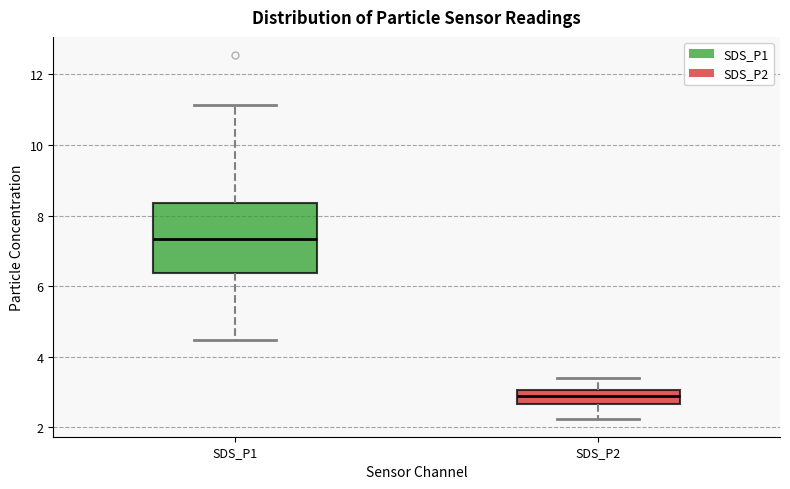

Reading left to right, read every box against the y-axis: the position of its median line, the range the box covers, and the ends of its whiskers. The values are not printed on the chart, so give them approximately, as read against the axis.

SDS_P1: median 7.4, box 6.4 to 8.4, whiskers 4.4 to 11.2
SDS_P2: median 3.0 (inside the box), box 2.6 to 3.0, whiskers 2.2 to 3.4